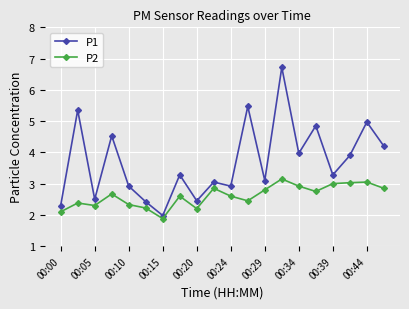

What is the average value of the P2 series?

2.6